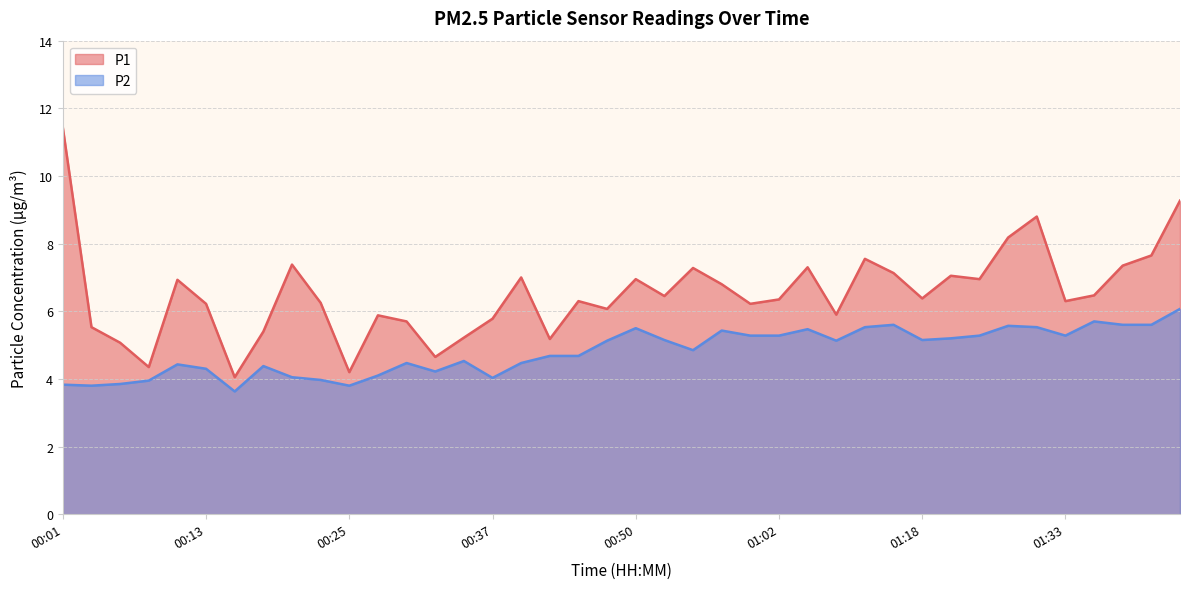

At which category is the sum across all series the highest?

01:43